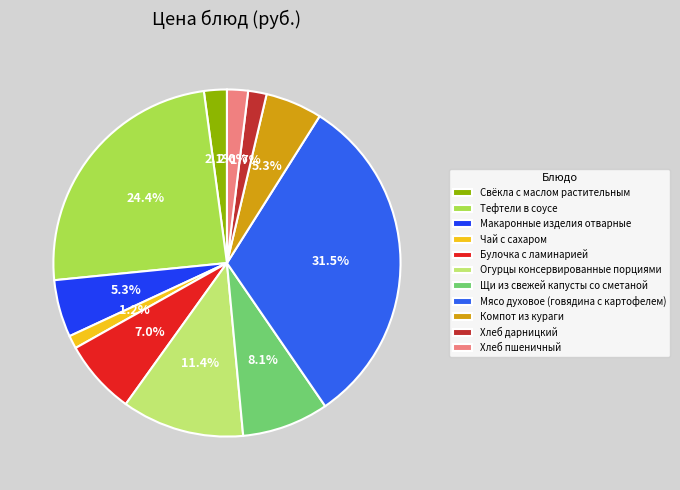

To the nearest percent, what is the combined percentage of Чай с сахаром and Компот из кураги?

7%